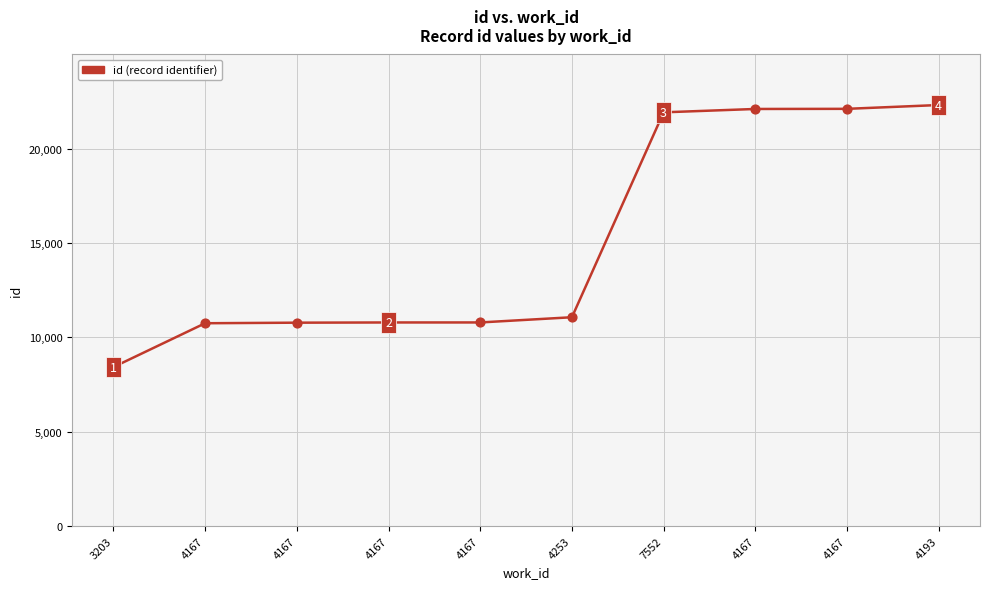

Is this an area chart (filled region under the line)?

No